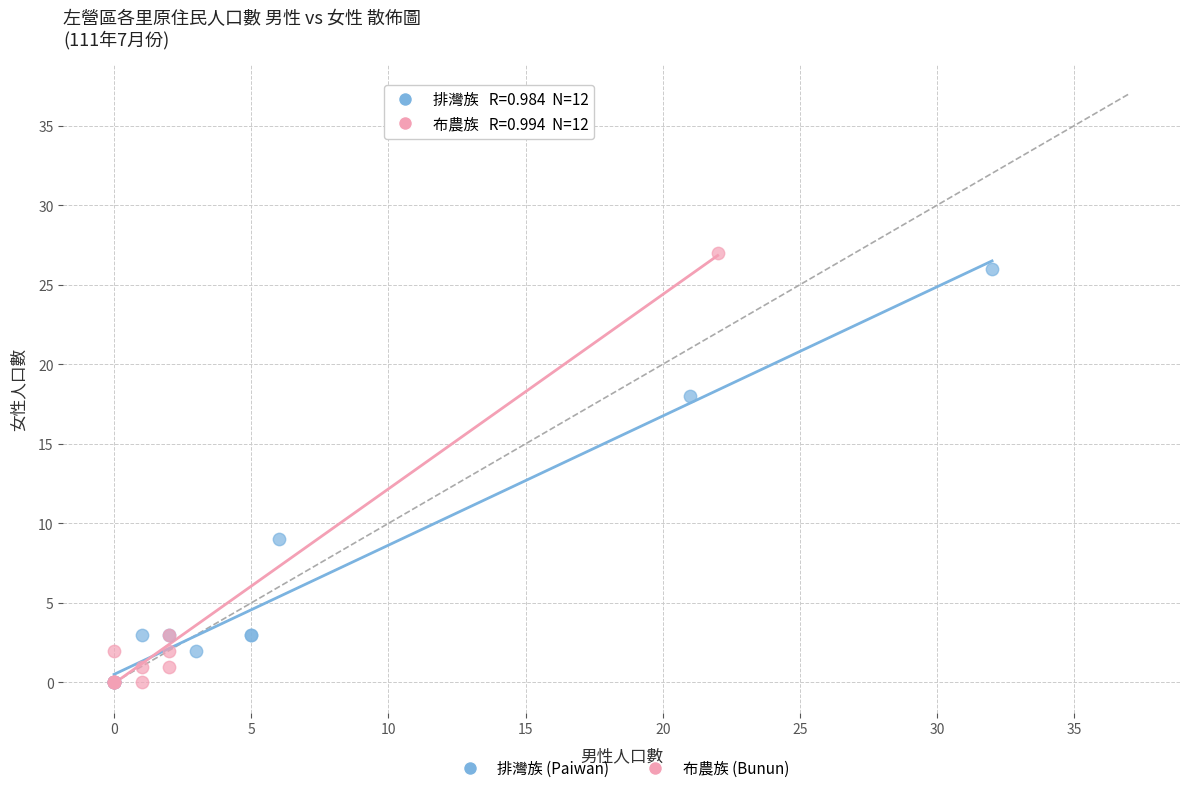

Which series has the largest Y range (max minus min)?

布農族 (Bunun)